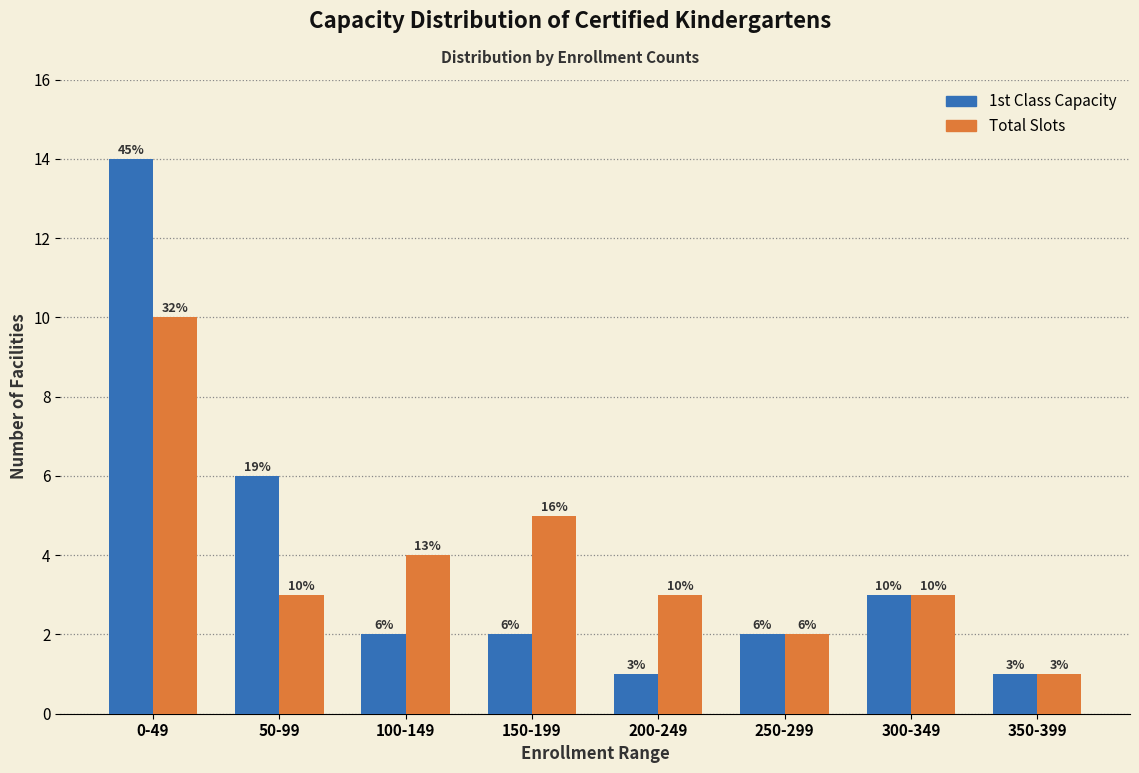

Reading left to right, list all the values displayed in this chart.

1st Class Capacity: 0-49=14	50-99=6	100-149=2	150-199=2	200-249=1	250-299=2	300-349=3	350-399=1
Total Slots: 0-49=10	50-99=3	100-149=4	150-199=5	200-249=3	250-299=2	300-349=3	350-399=1